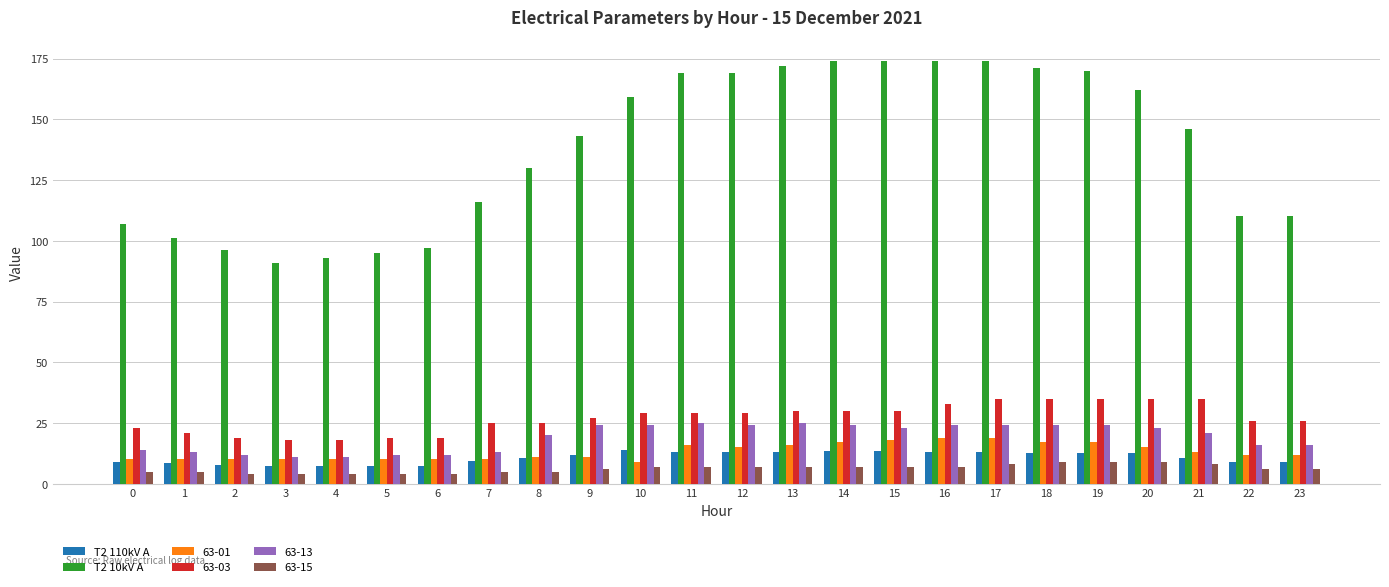

Rank the series by their maximum value, from lowest to highest.

63-15, T2 110kV A, 63-01, 63-13, 63-03, T2 10kV A